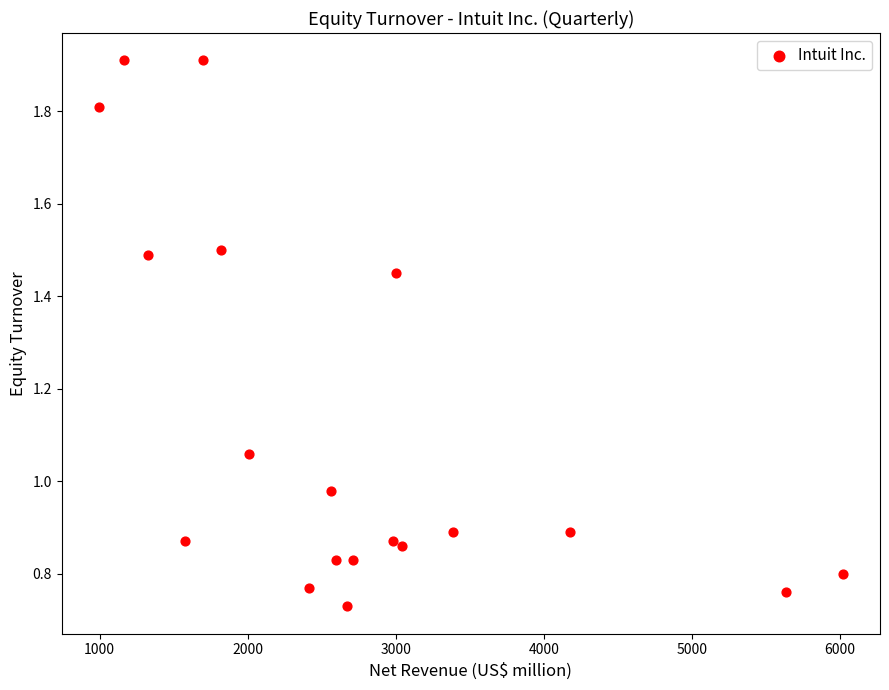

What is the range of Y values (max minus min)?

1.2